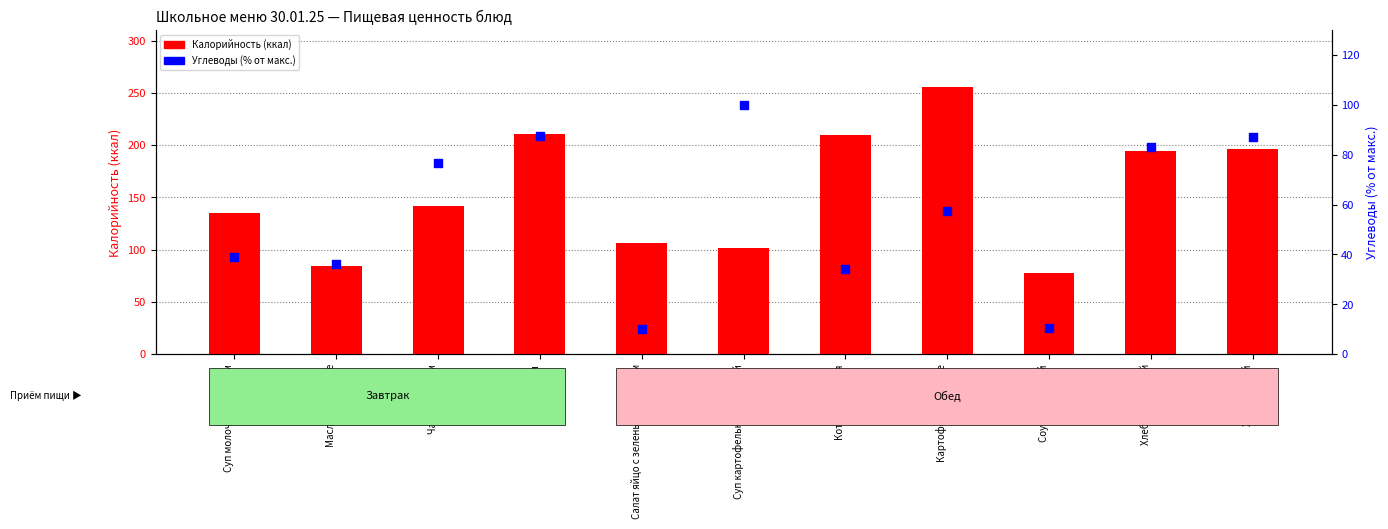

At how many categories does at least one series exceed 188?

5